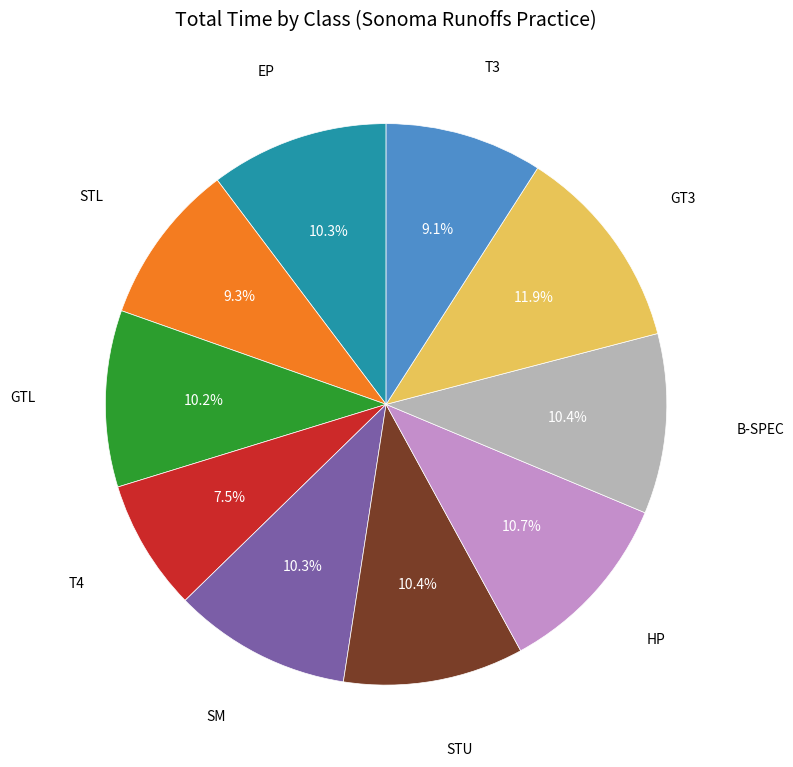

Is there a majority slice in this chart?

No